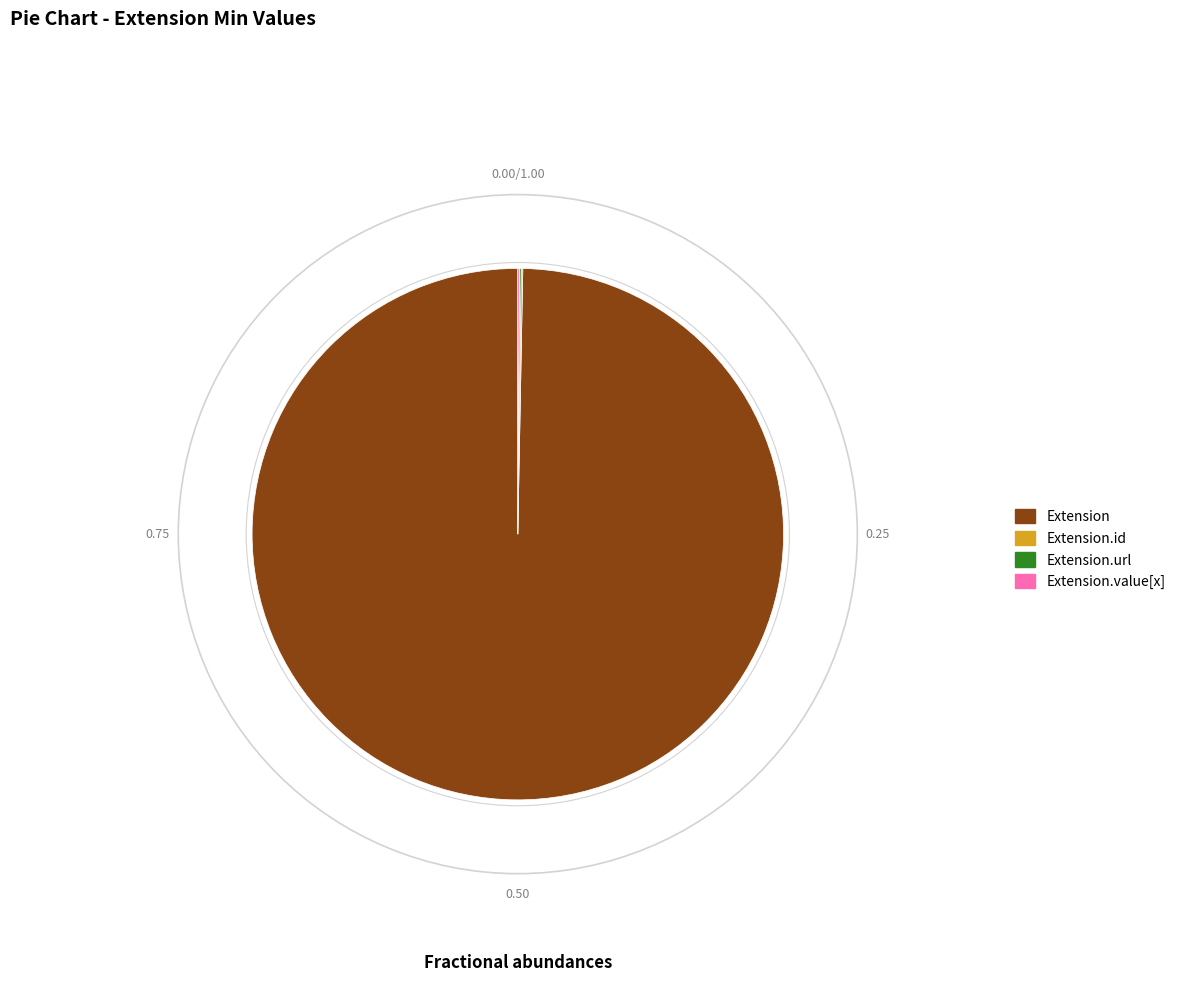

Is there any slice that represents more than half of the pie?

Yes